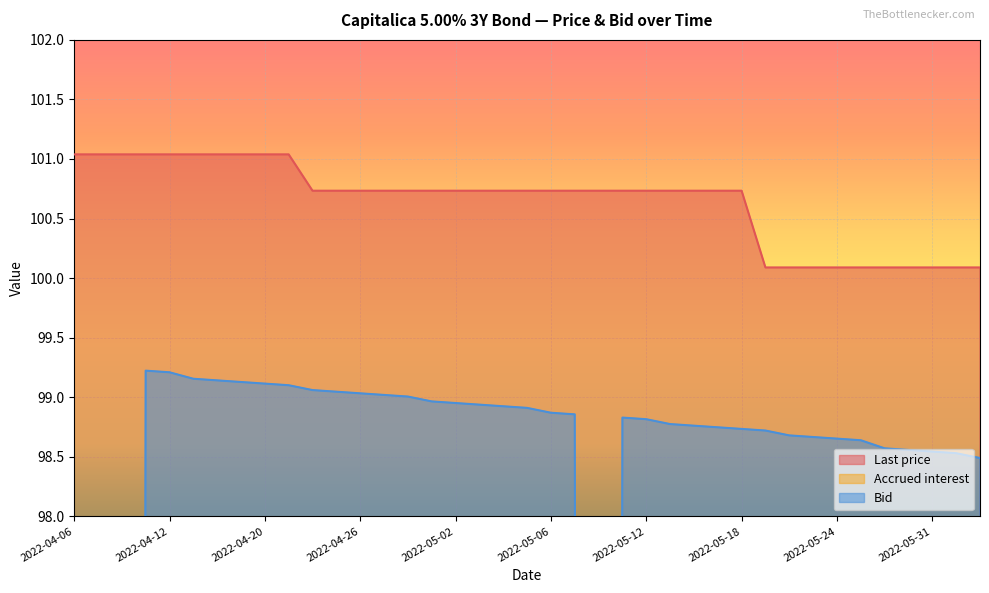

Where is the first local maximum for Accrued interest?

2022-04-08